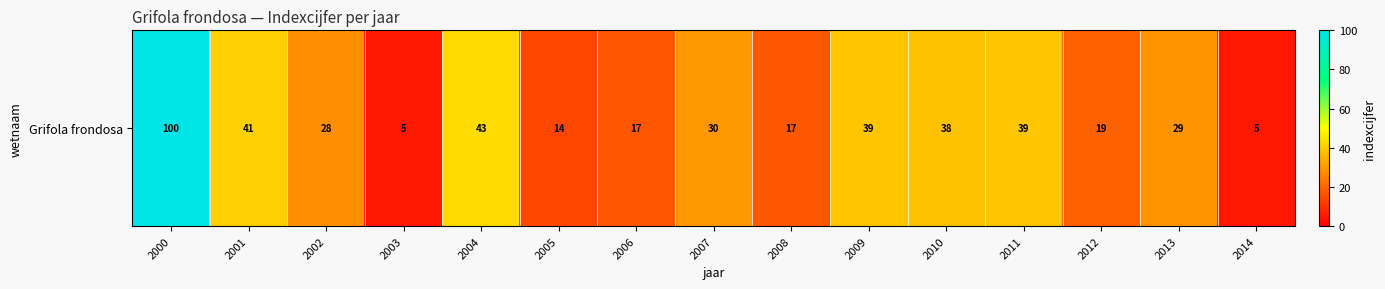

Reading right to left, transcribe all the data shown in this chart.

5	29	19	39	38	39	17	30	17	14	43	5	28	41	100